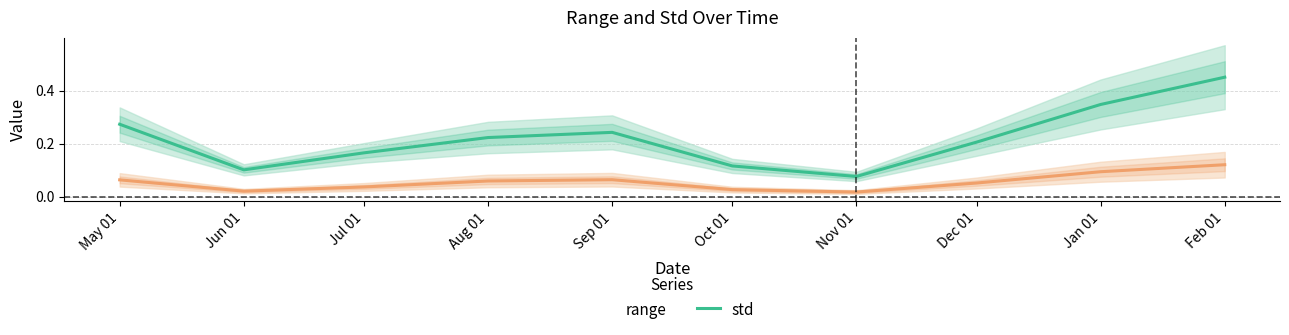

At May 01, list the series in order from smallest to largest.

std, range